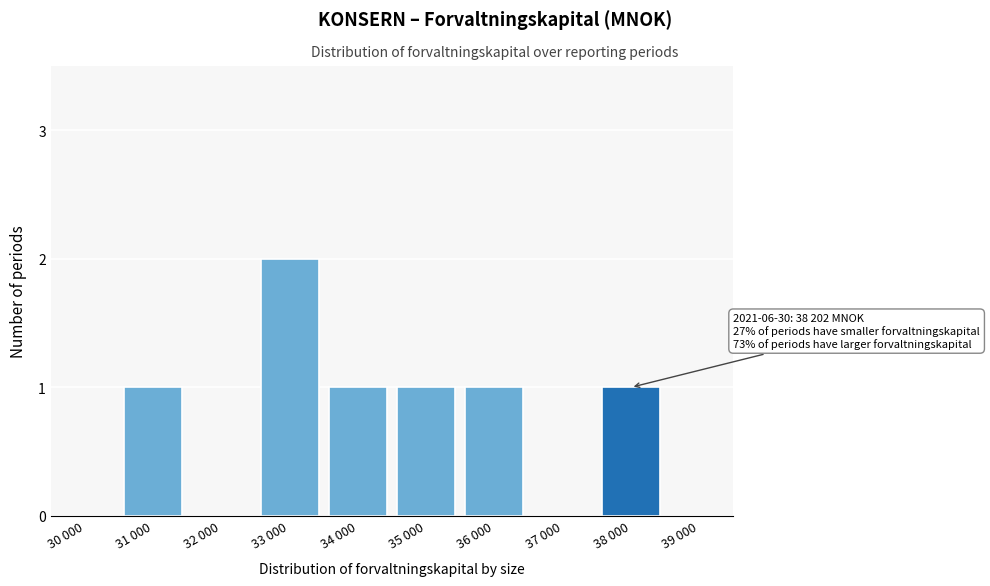

Reading left to right, what are all the values shown in this chart?

30 000=0	31 000=1	32 000=0	33 000=2	34 000=1	35 000=1	36 000=1	37 000=0	38 000=1	39 000=0